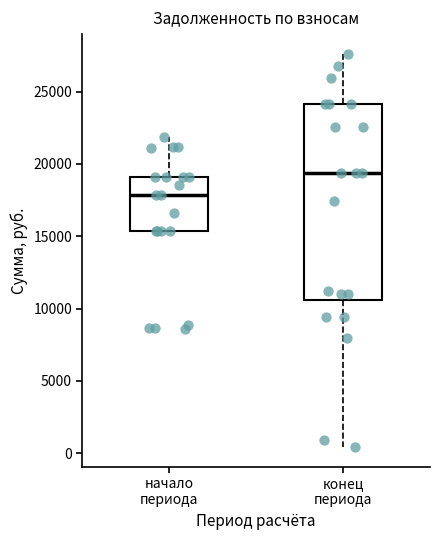

Reading left to right, transcribe this box plot: for each box, give where its median line is, the range the box spans, and where its two whiskers end, as read against the y-axis. The values are not printed on the chart, so give them approximately, as read against the axis.

начало периода: median 18000, box 15500 to 19000, whiskers 15500 to 22000
конец периода: median 19500, box 10500 to 24000, whiskers 500 to 27500